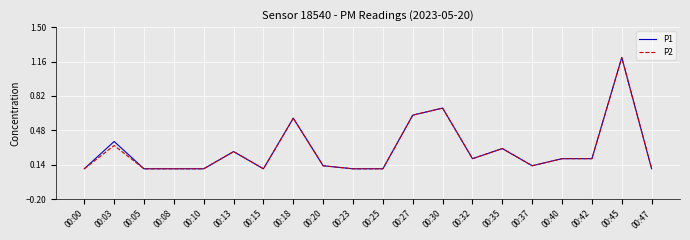

The value of P1 at 00:00 is 0.0. True or false?

False